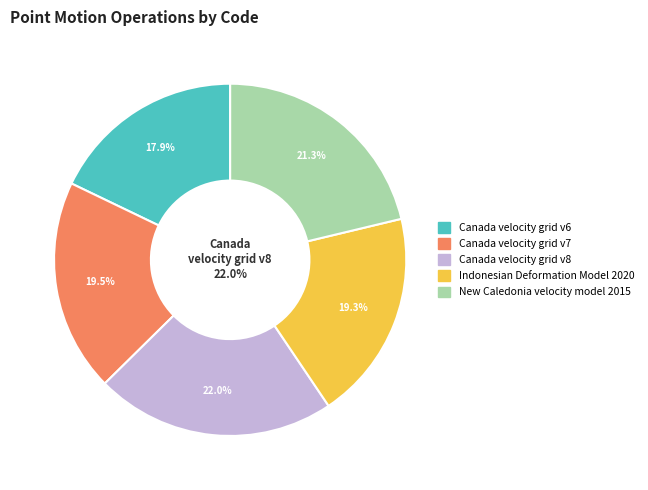

Rank the categories by value from highest to lowest.

Canada velocity grid v8, New Caledonia velocity model 2015, Canada velocity grid v7, Indonesian Deformation Model 2020, Canada velocity grid v6